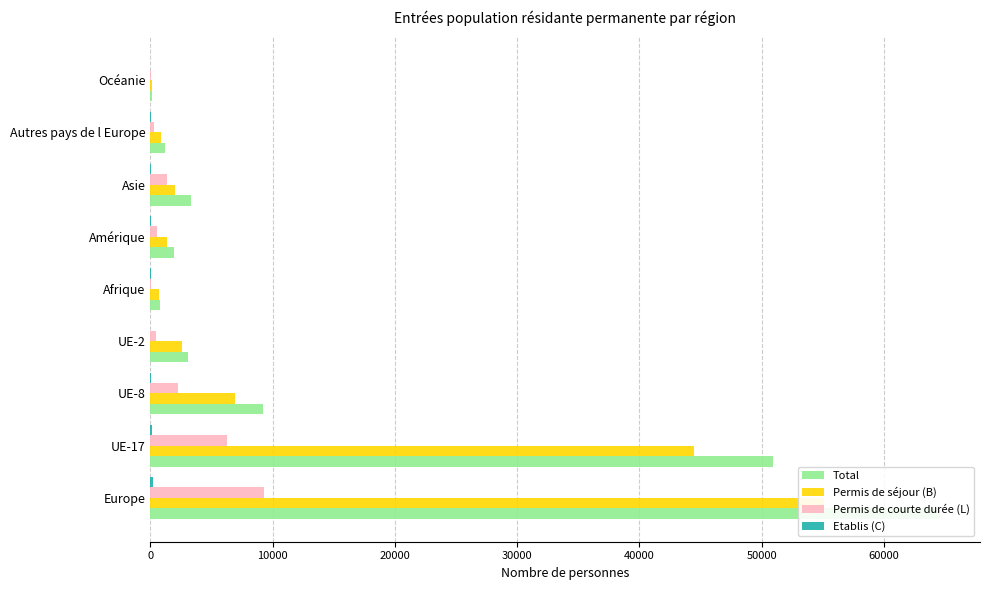

How many categories are shown in the chart?

9